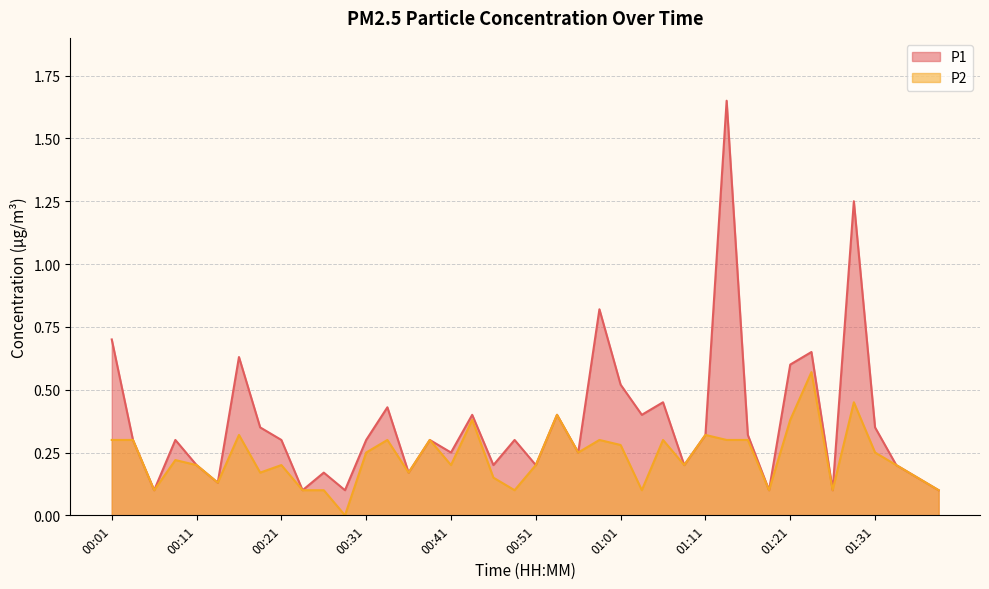

True or false: P2 and P1 intersect in this chart.

False